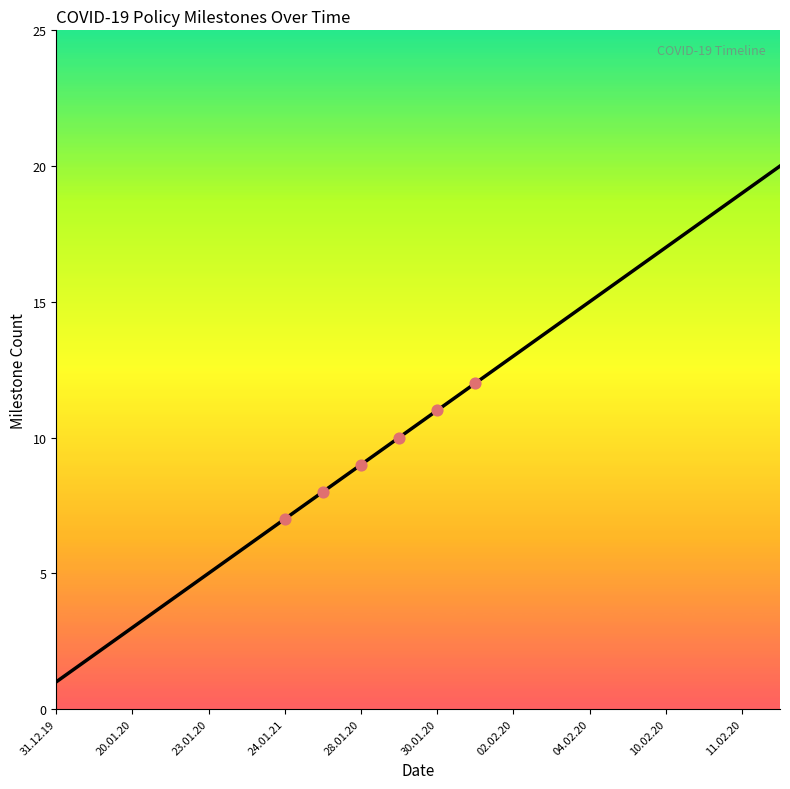

What is the difference between the maximum and minimum values?

19